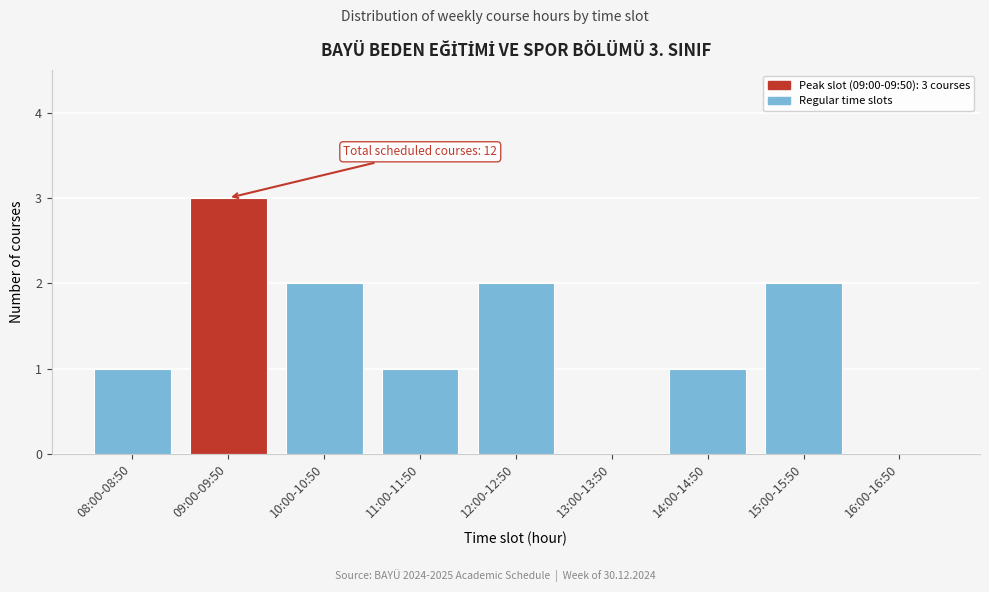

Reading right to left, transcribe all the data shown in this chart.

16:00-16:50=0	15:00-15:50=2	14:00-14:50=1	13:00-13:50=0	12:00-12:50=2	11:00-11:50=1	10:00-10:50=2	09:00-09:50=3	08:00-08:50=1